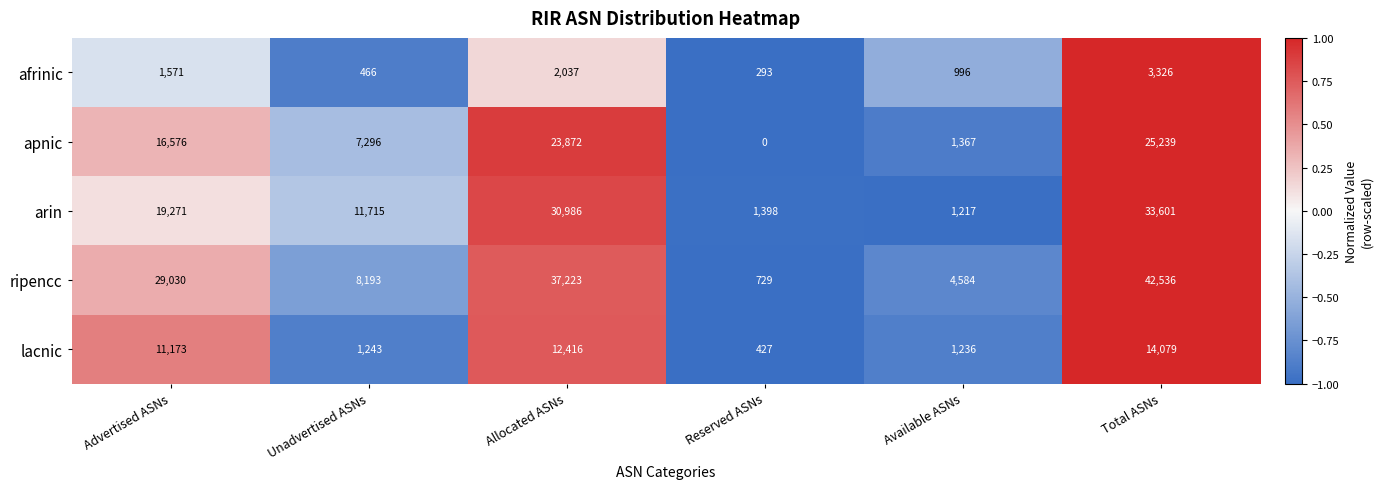

Reading right to left, what are all the values shown in this chart?

afrinic: 3326	996	293	2037	466	1571
apnic: 25239	1367	0	23872	7296	16576
arin: 33601	1217	1398	30986	11715	19271
ripencc: 42536	4584	729	37223	8193	29030
lacnic: 14079	1236	427	12416	1243	11173